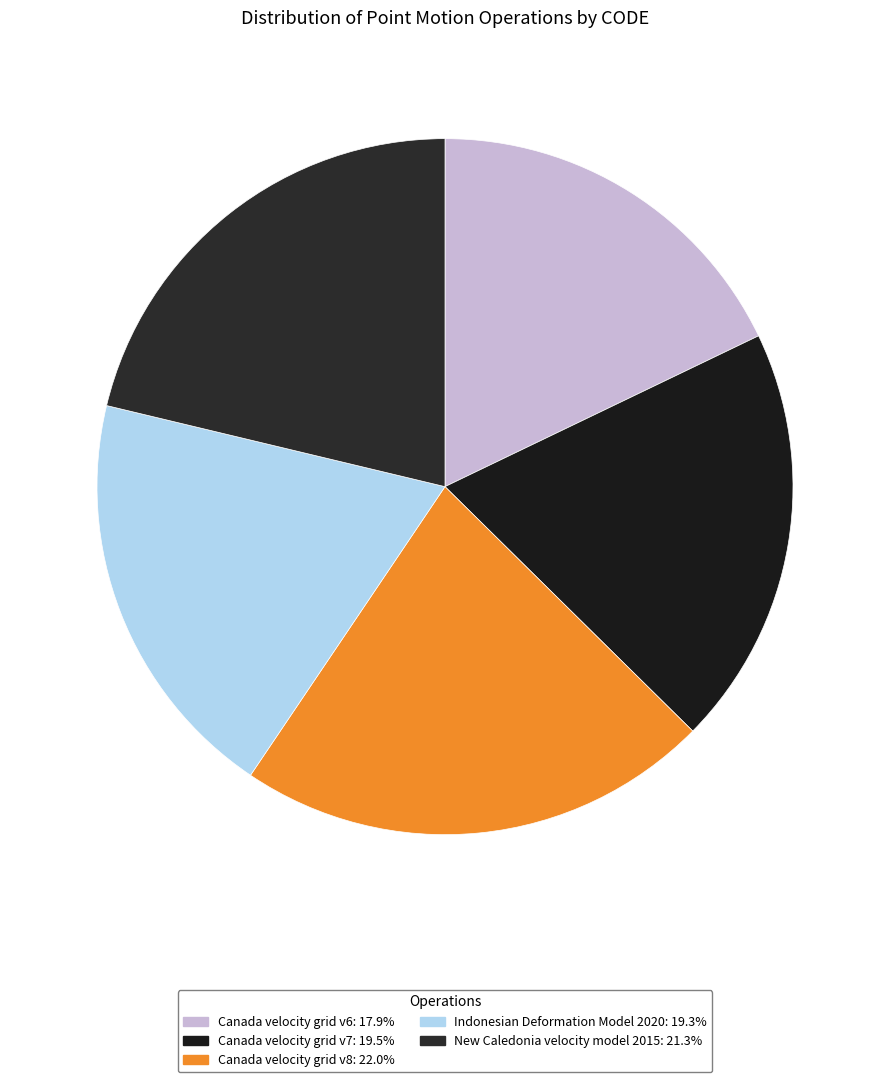

Which slice is the largest?

Canada velocity grid v8